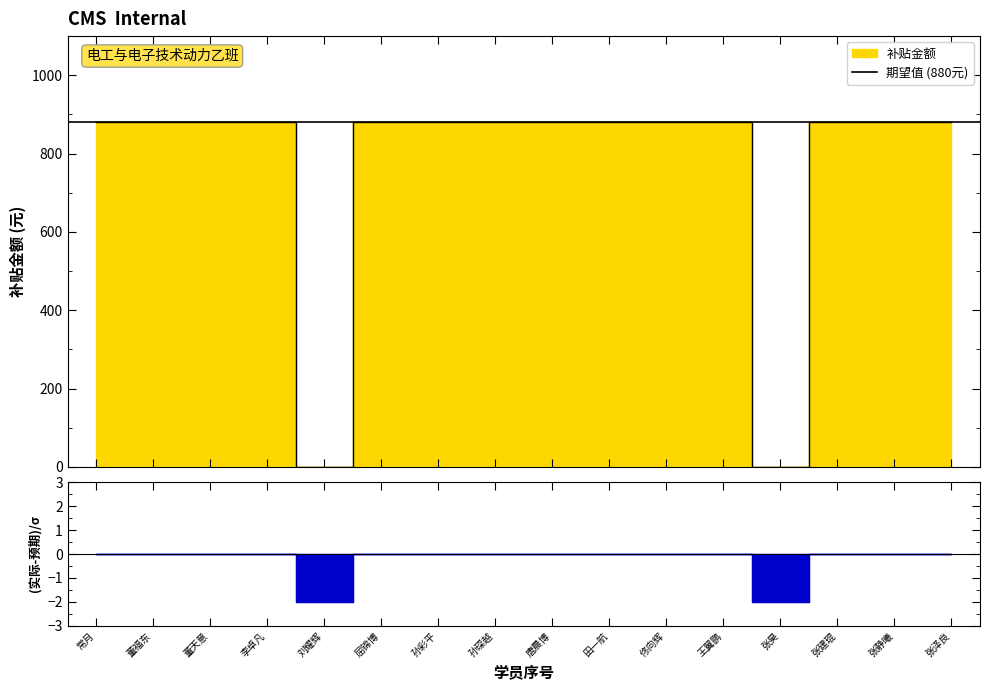

Rank the categories by value from highest to lowest.

常月, 董福东, 董天意, 李卓凡, 屈锦博, 孙彩平, 孙琛越, 唐晨博, 田一航, 佟向辉, 王翼鹏, 张建琨, 张静曦, 张泽良, 刘耀辉, 张昊